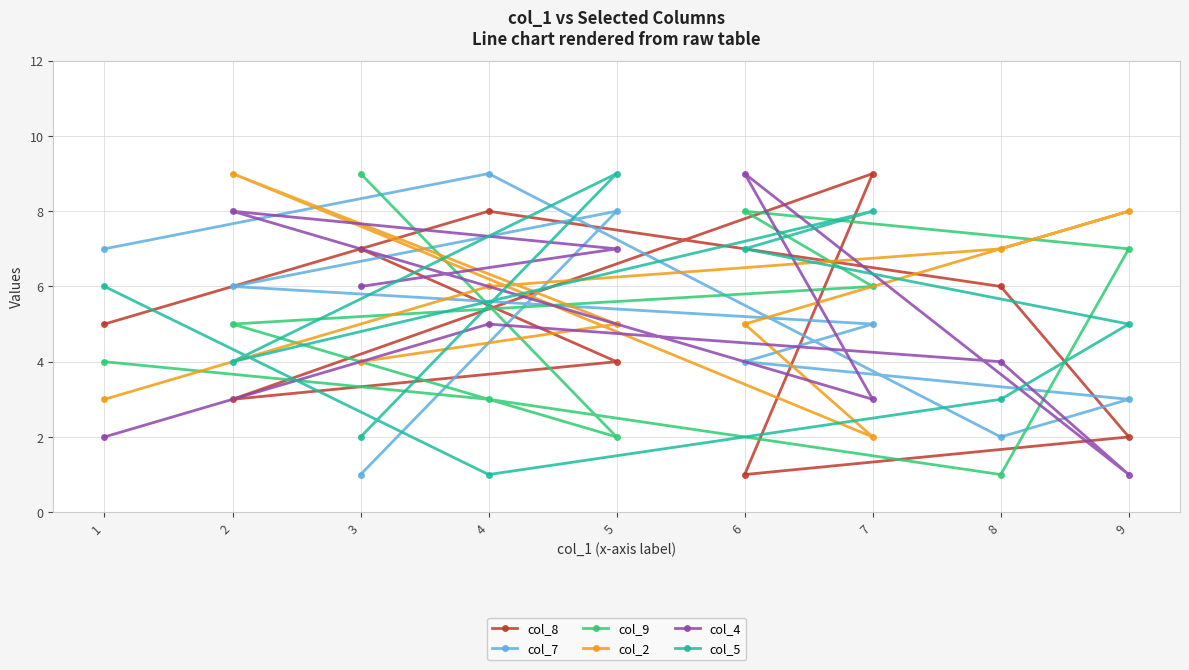

Reading right to left, what are all the values shown in this chart?

col_8: 9=2	8=6	7=9	6=1	5=4	4=8	3=7	2=3	1=5
col_7: 9=3	8=2	7=5	6=4	5=8	4=9	3=1	2=6	1=7
col_9: 9=7	8=1	7=6	6=8	5=2	4=3	3=9	2=5	1=4
col_2: 9=8	8=7	7=2	6=5	5=5	4=6	3=4	2=9	1=3
col_4: 9=1	8=4	7=3	6=9	5=7	4=5	3=6	2=8	1=2
col_5: 9=5	8=3	7=8	6=7	5=9	4=1	3=2	2=4	1=6